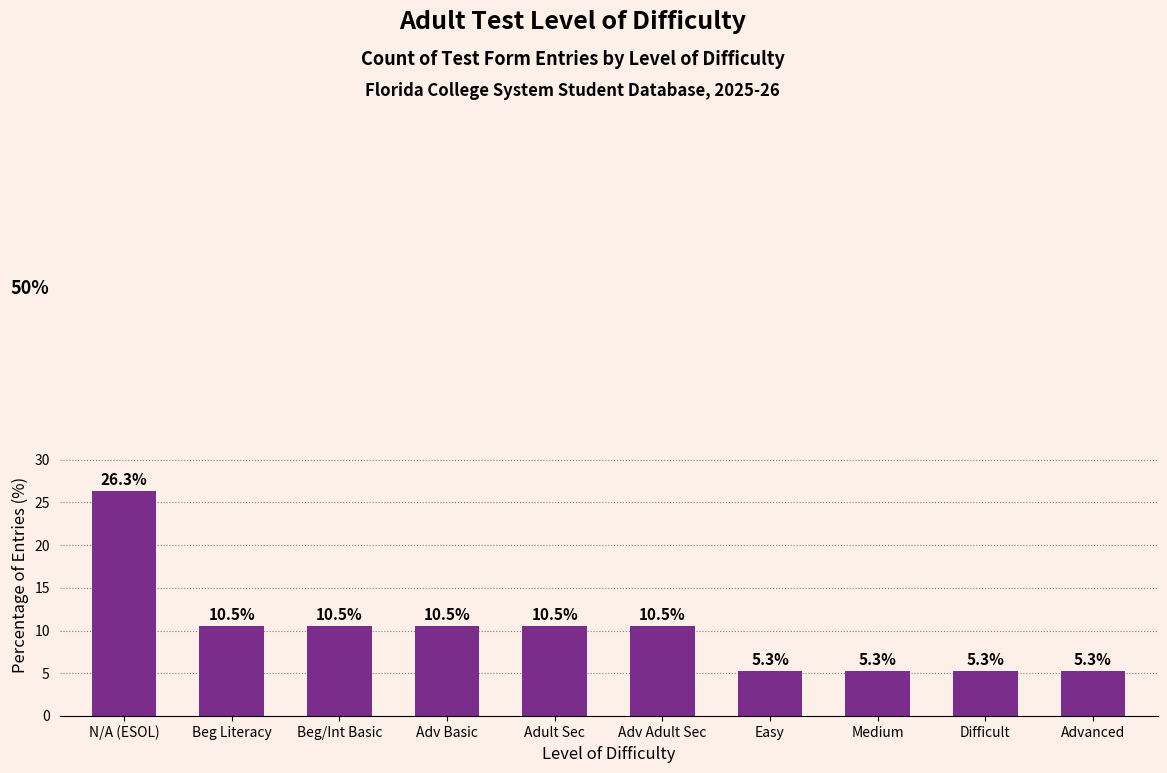

Which category has the highest value across all series?

N/A (ESOL)